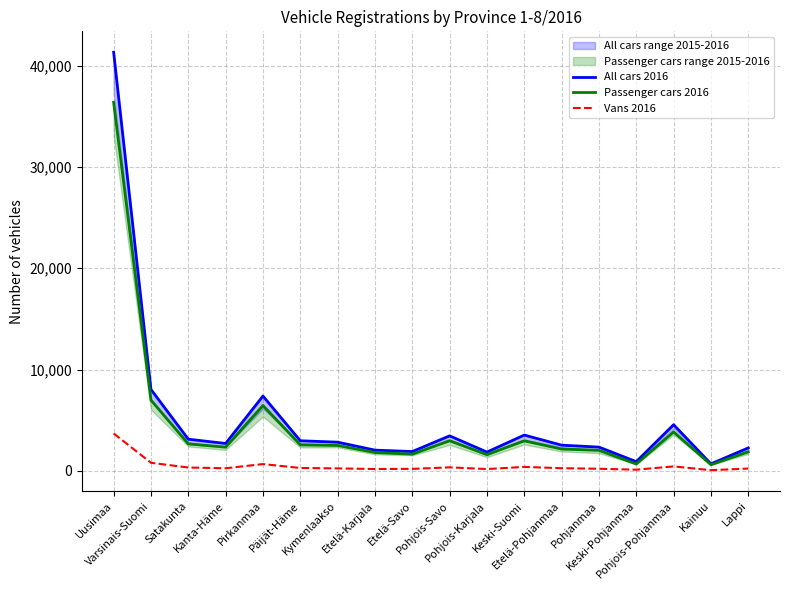

What is the lowest value of the All cars 2016 series?

685